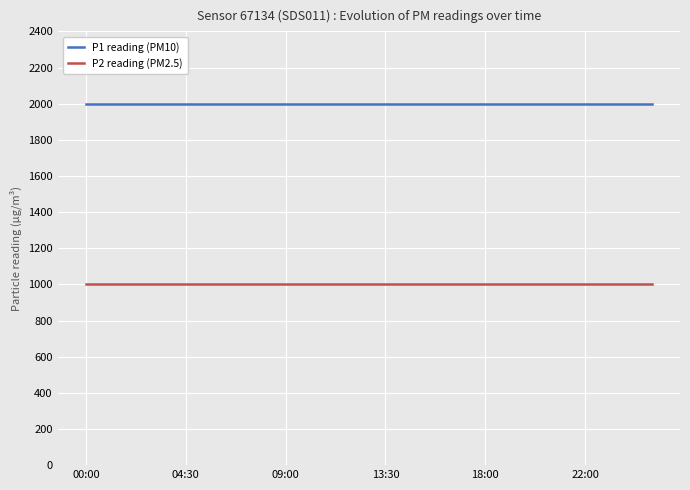

Rank the series by their average value, from lowest to highest.

P2 reading (PM2.5), P1 reading (PM10)